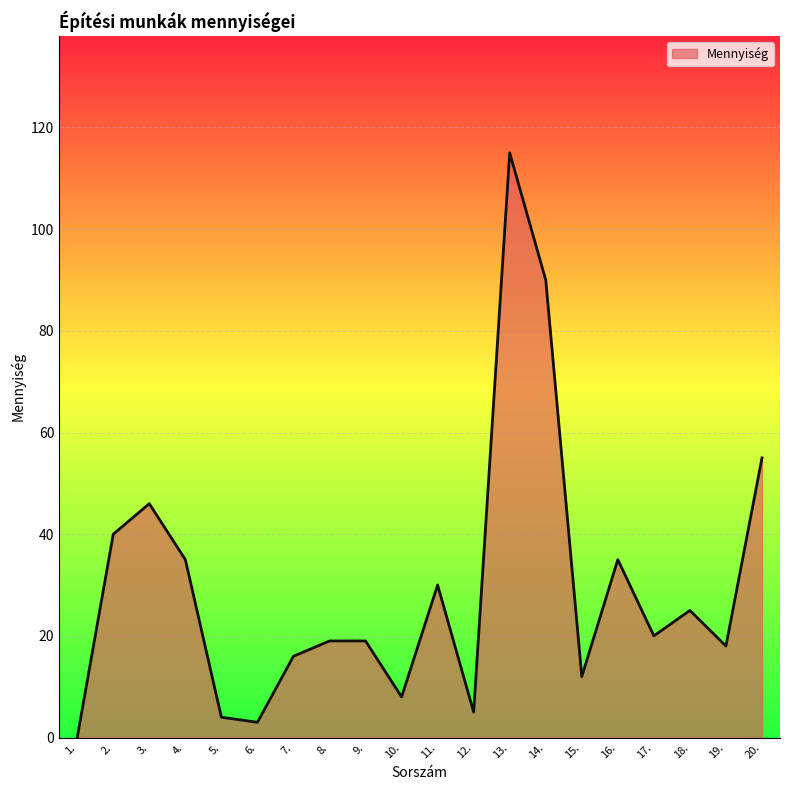

Which label corresponds to the smallest value in the chart?

1.